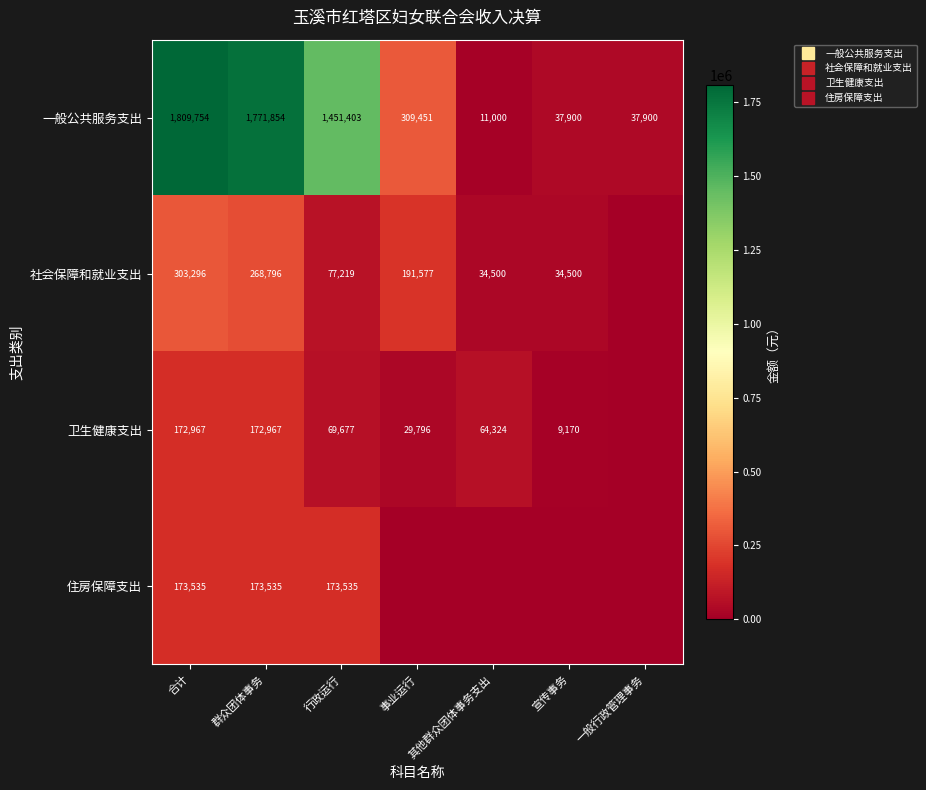

Rank the series at 一般行政管理事务 from lowest to highest value.

社会保障和就业支出, 卫生健康支出, 住房保障支出, 一般公共服务支出